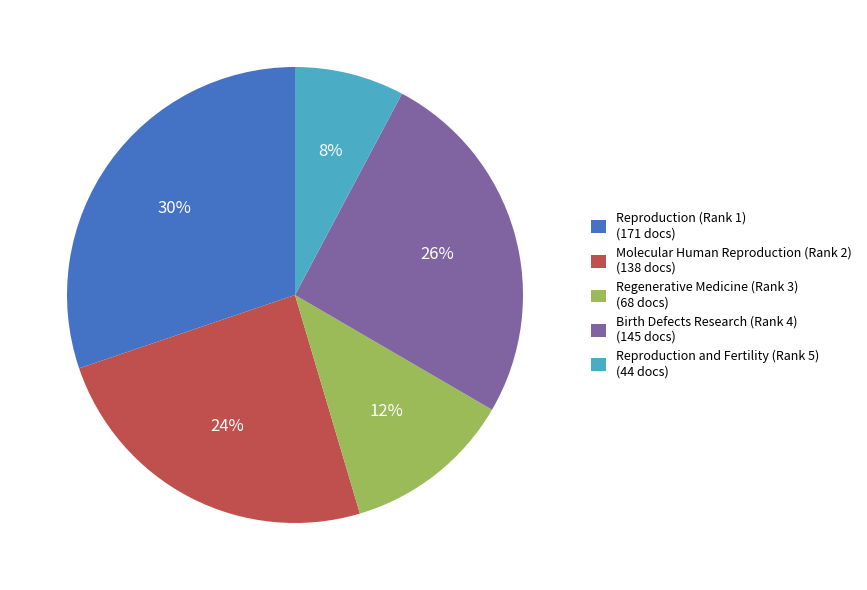

What is the ratio of the value at Reproduction and Fertility (Rank 5) to the value at Birth Defects Research (Rank 4)?

0.3